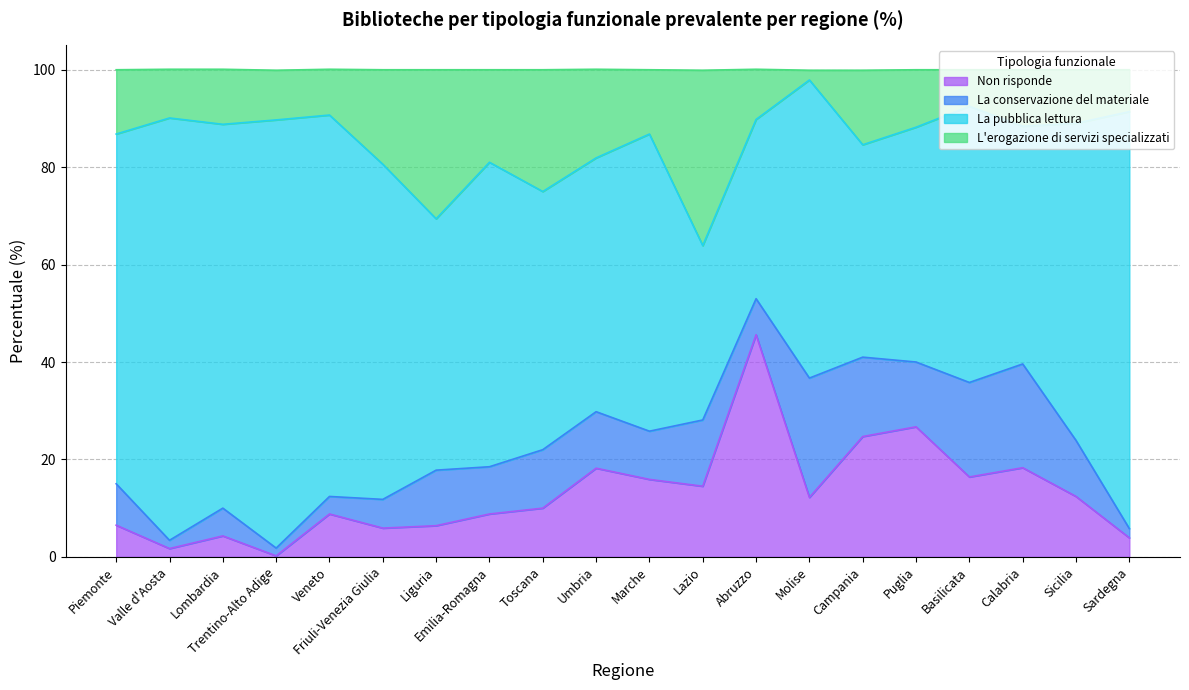

At which label is L'erogazione di servizi specializzati closest to 80?

Friuli-Venezia Giulia